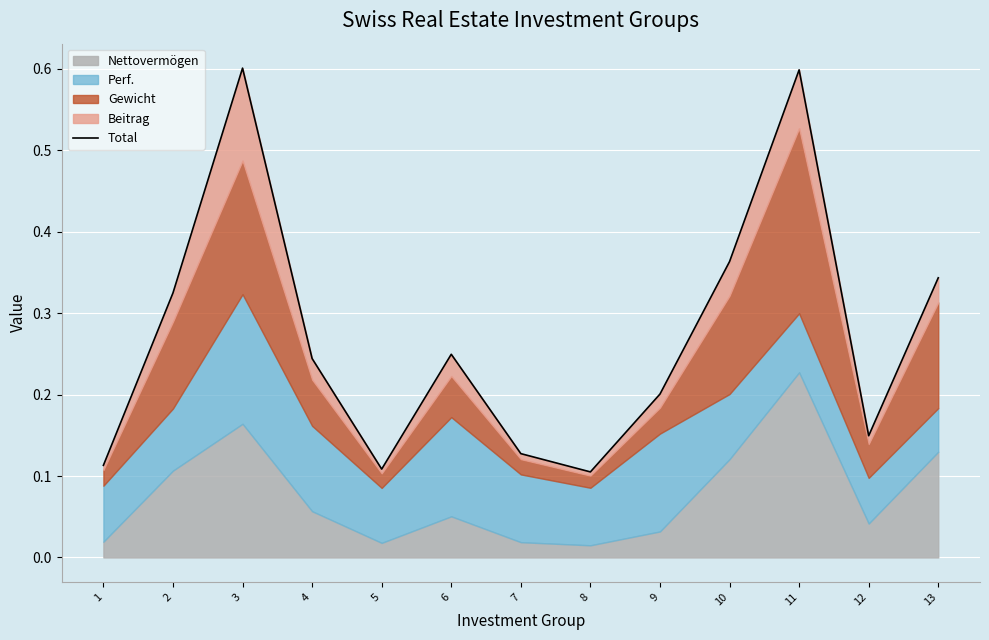

True or false: the data shows 0.6 at 3.

True